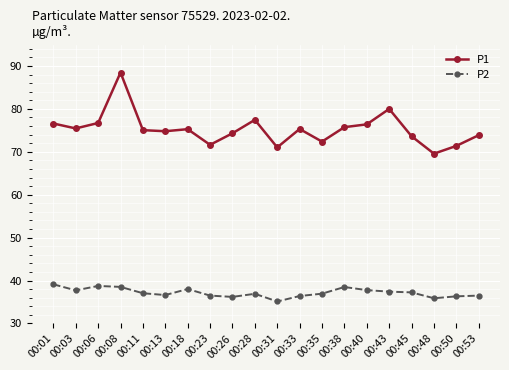

What is the average value of the P2 series?

37.2